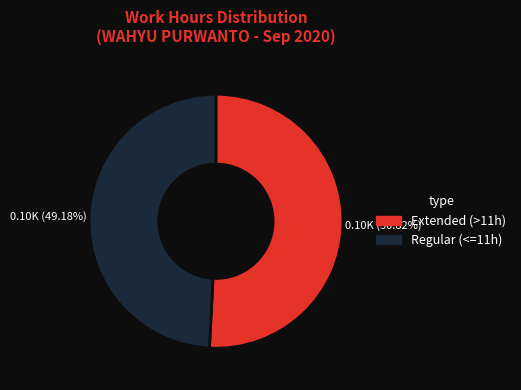

Is there a majority slice in this chart?

Yes